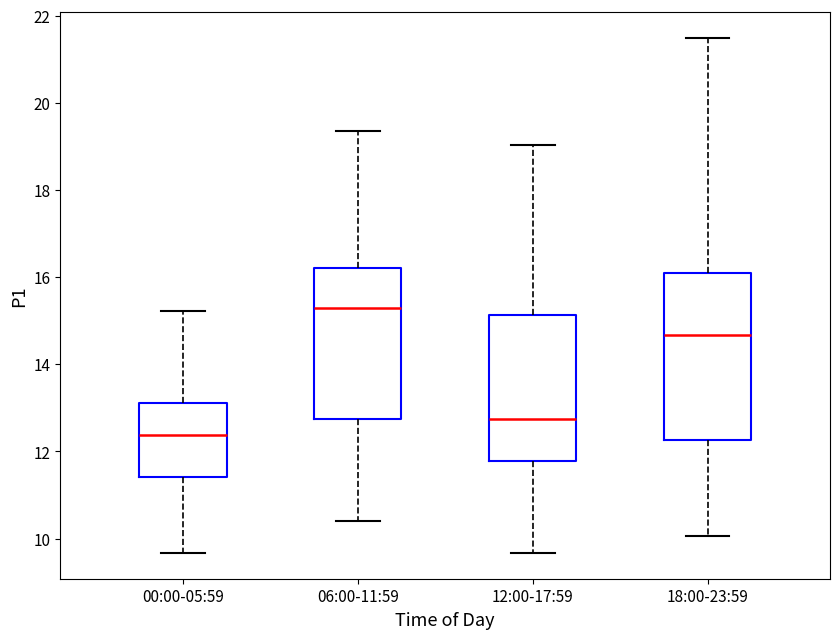

Reading left to right, read every box against the y-axis: the position of its median line, the range the box covers, and the ends of its whiskers. The values are not printed on the chart, so give them approximately, as read against the axis.

00:00-05:59: median 12.4, box 11.4 to 13.2, whiskers 9.6 to 15.2
06:00-11:59: median 15.4, box 12.8 to 16.2, whiskers 10.4 to 19.4
12:00-17:59: median 12.8, box 11.8 to 15.2, whiskers 9.6 to 19.0
18:00-23:59: median 14.6, box 12.2 to 16.2, whiskers 10.0 to 21.6